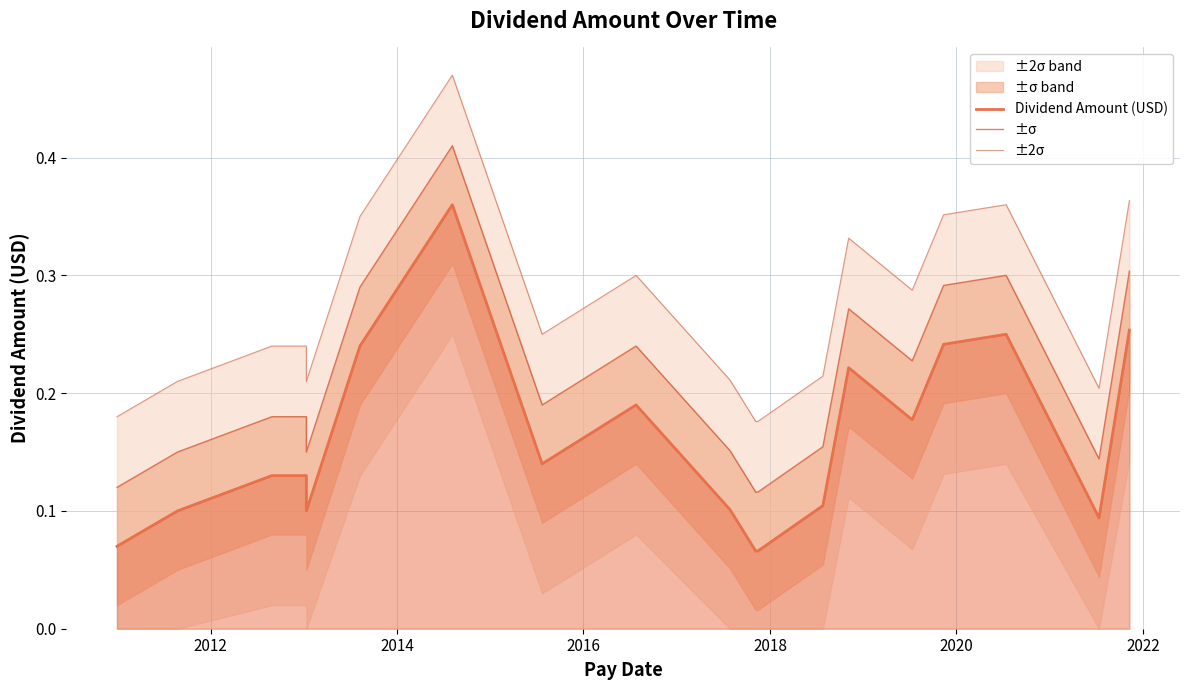

What is the value of the ±σ point at the 3rd from the left?

0.2